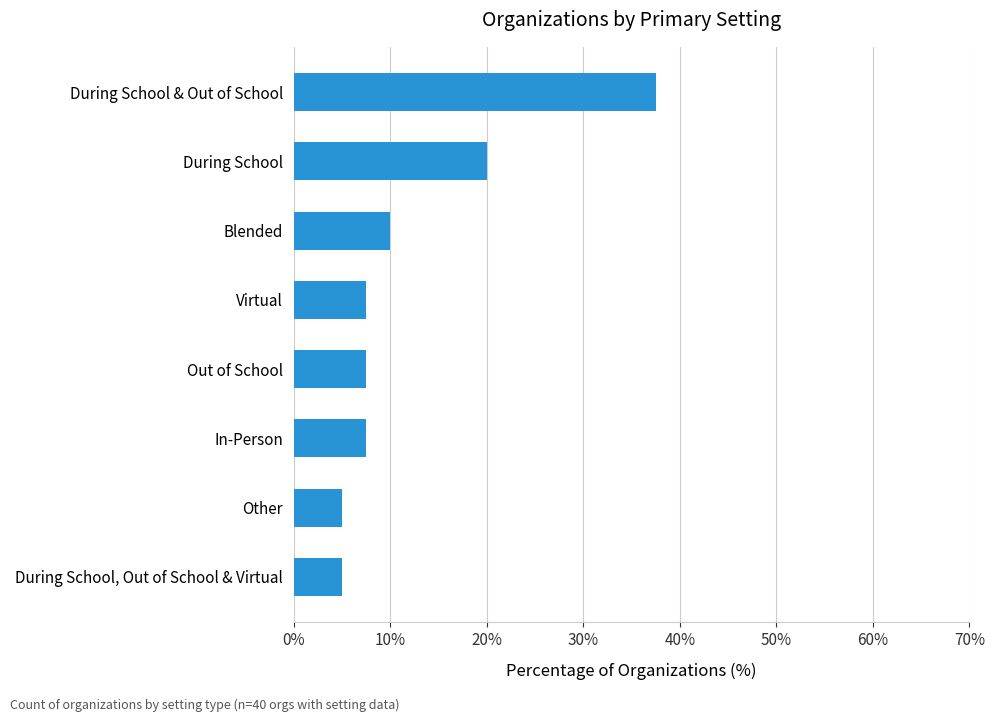

What is the smallest value displayed?

5.0